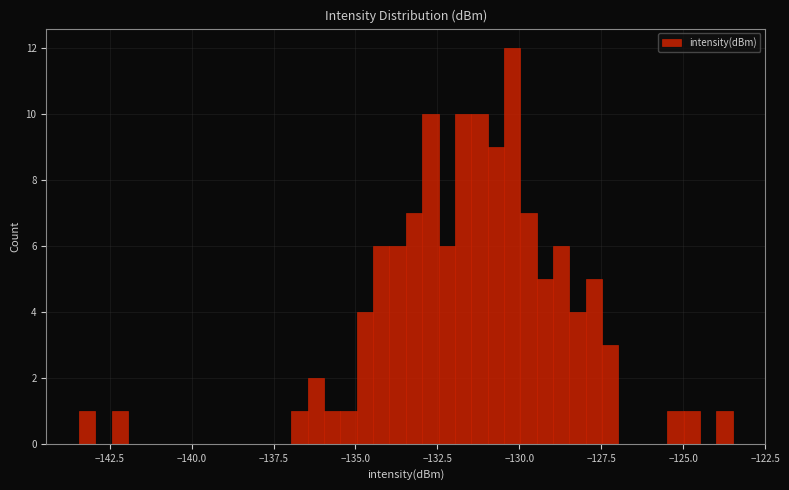

Read against the x-axis, roughly where is the centre of the tallest bar?

-130.0